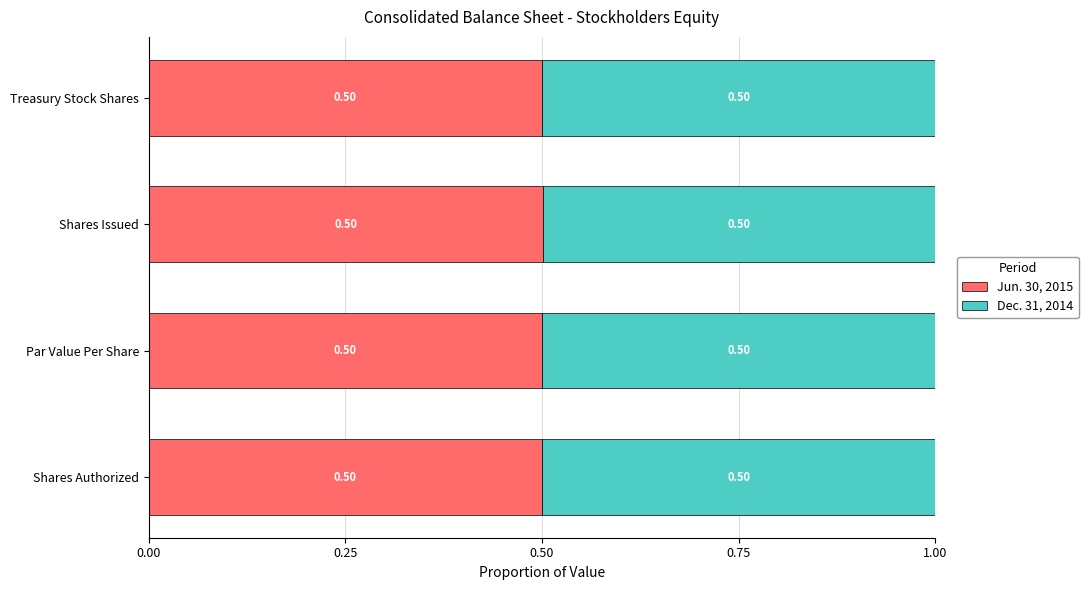

How many categories are shown in the chart?

4